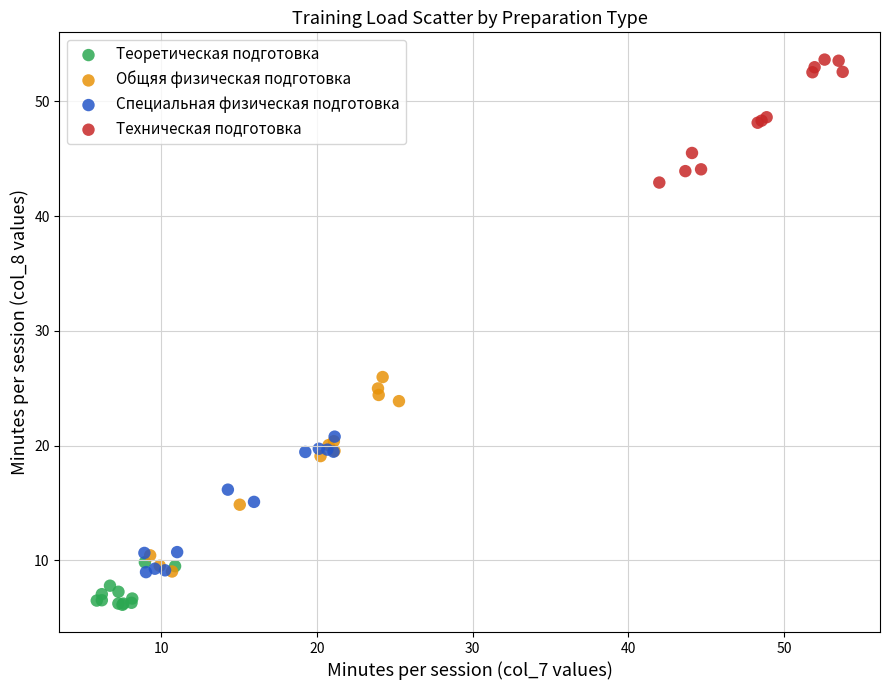

Which series contains the lowest Y value?

Теоретическая подготовка